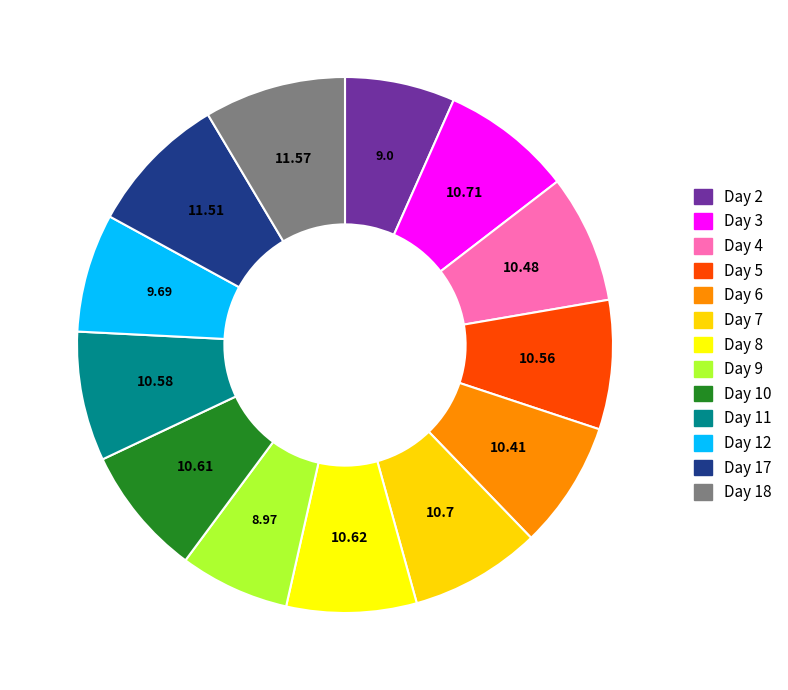

Which slice is the smallest?

Day 9